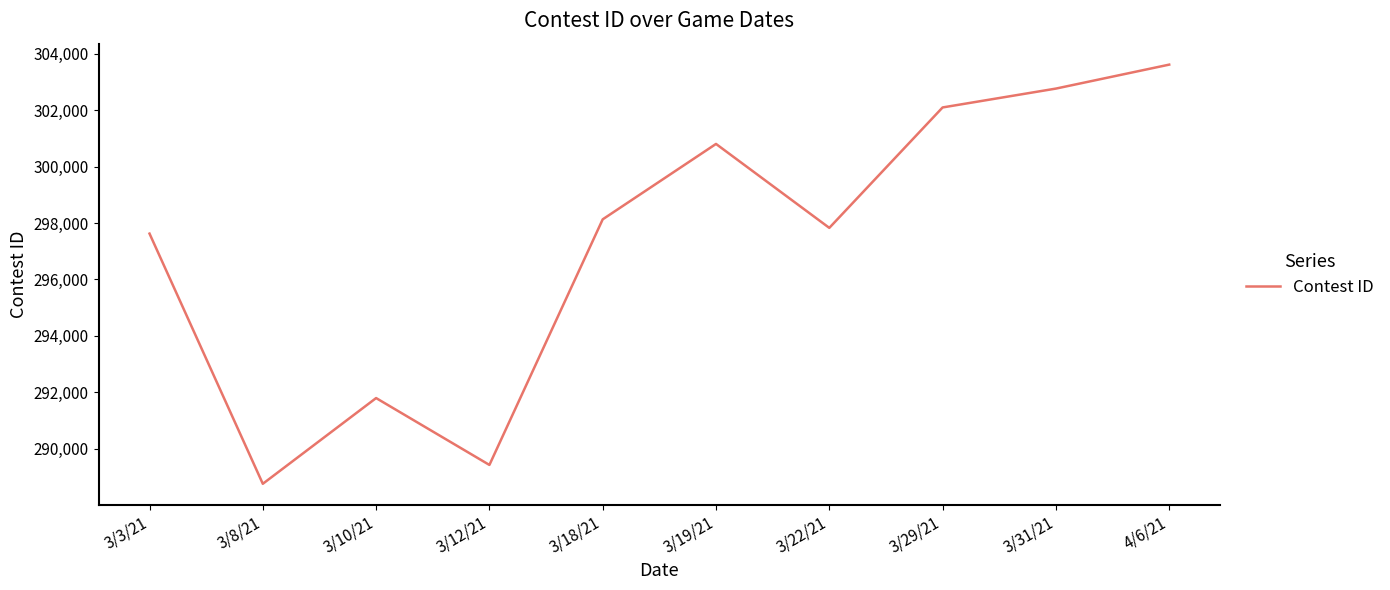

Reading left to right, what are all the values shown in this chart?

3/3/21=297626	3/8/21=288751	3/10/21=291792	3/12/21=289420	3/18/21=298132	3/19/21=300807	3/22/21=297829	3/29/21=302101	3/31/21=302770	4/6/21=303620